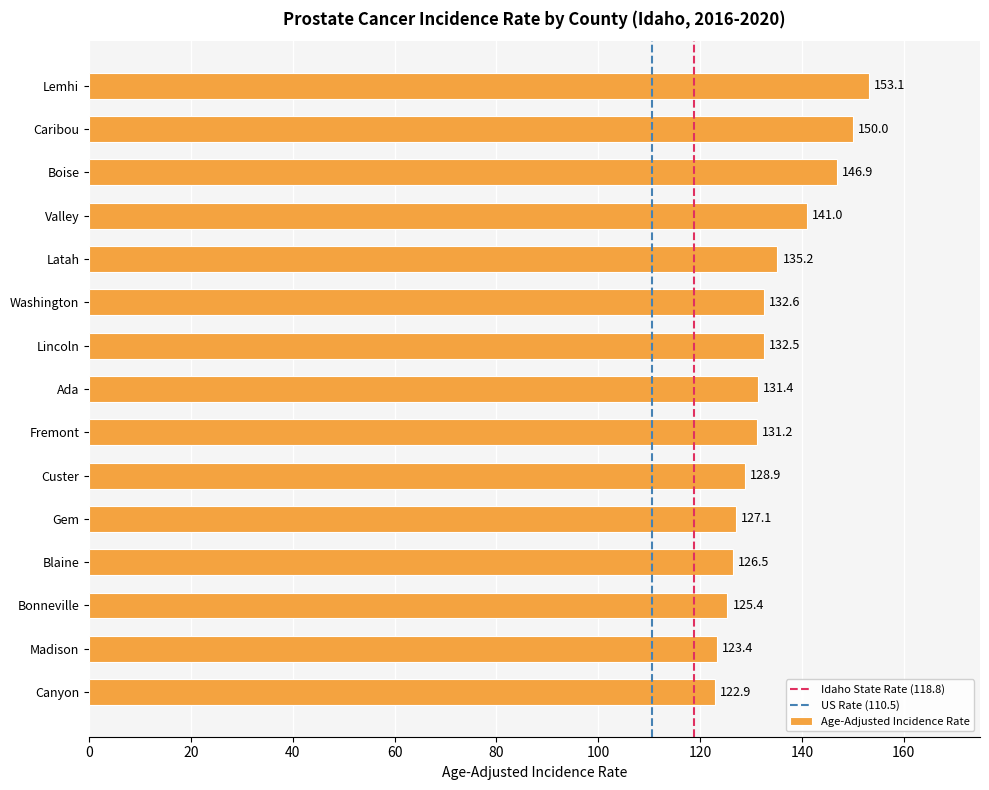

What is the label of the 13th bar from the bottom?

Boise